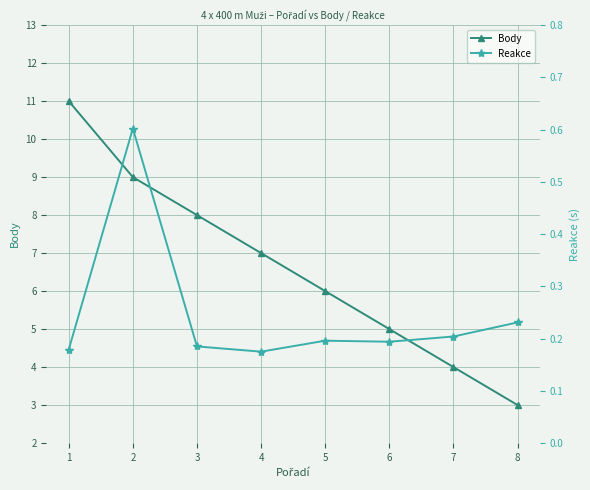

What is the value of the Reakce point at the 1st from the left?

0.2